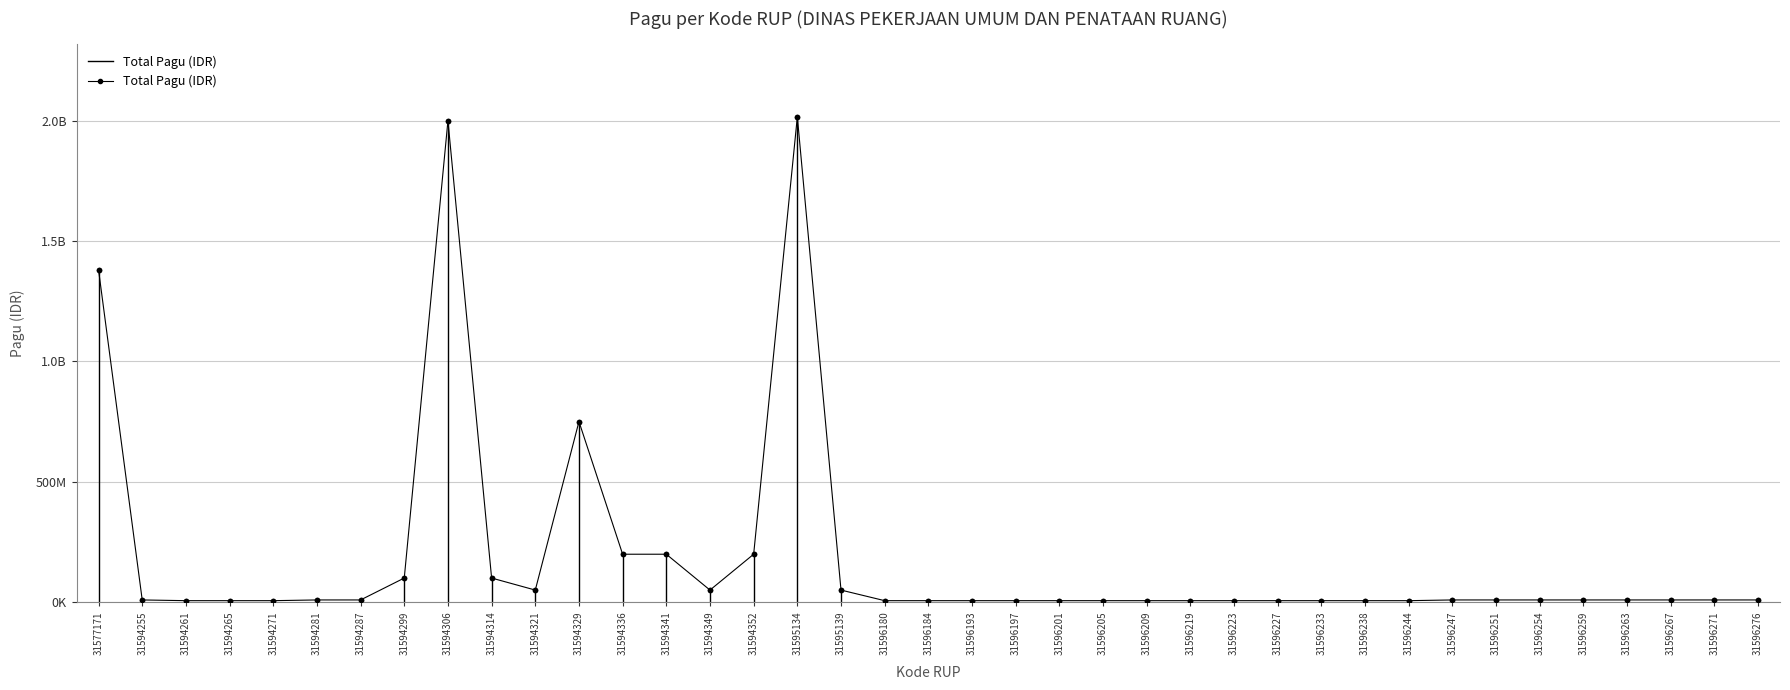

True or false: the data has more than 1 interior local peaks.

True